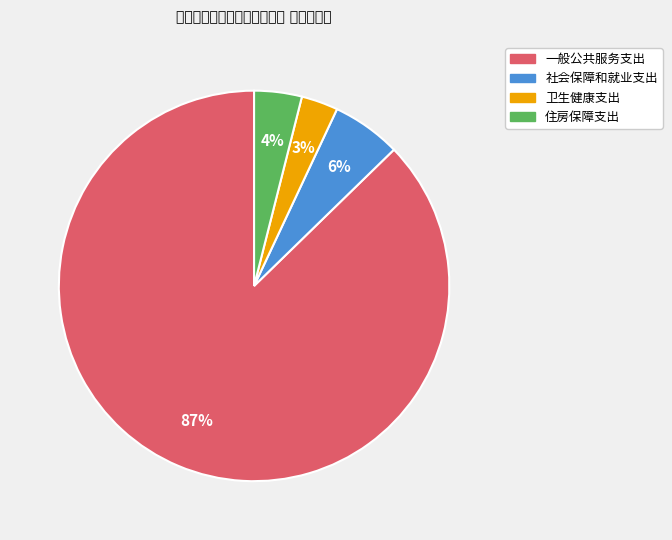

True or false: 一般公共服务支出 accounts for 98% of the total.

False